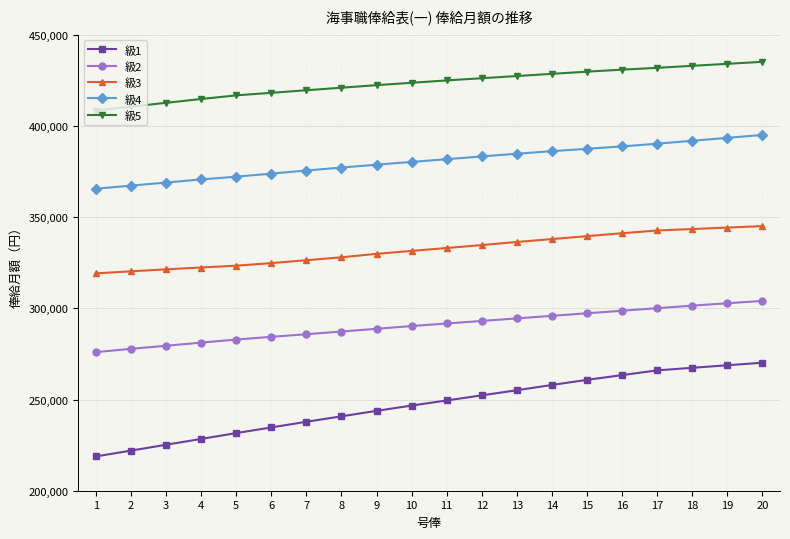

How many lines are shown in the chart?

5